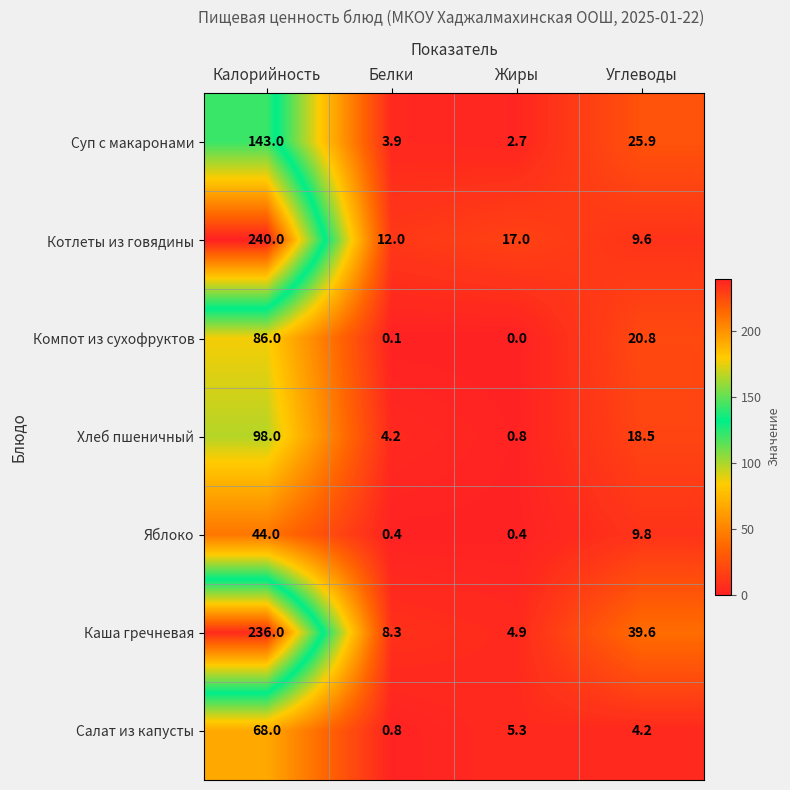

At which label is Яблоко closest to 22?

Углеводы